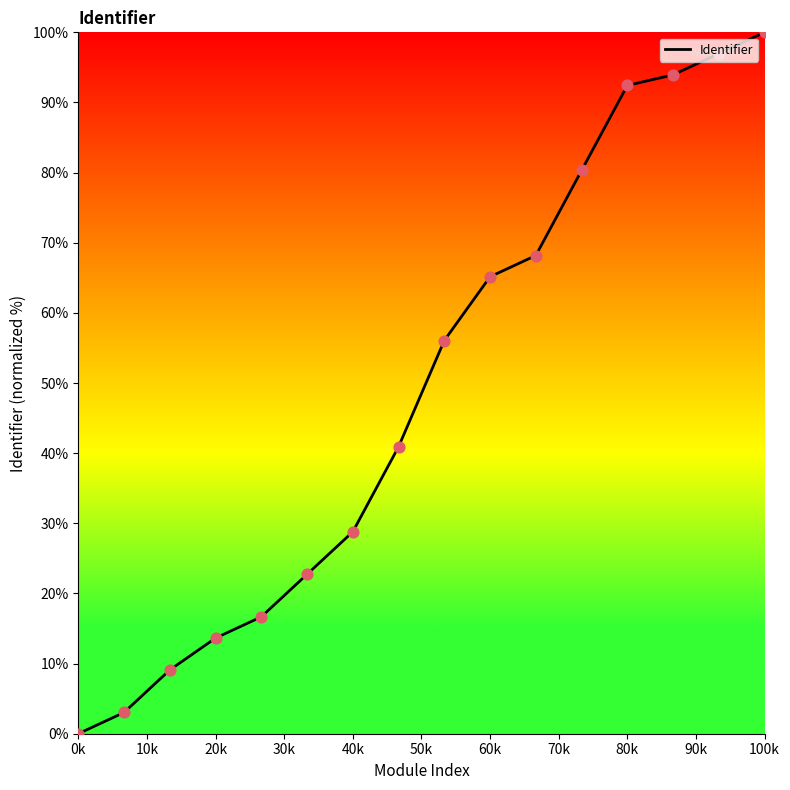

What is the difference between the maximum and minimum values?

100.0